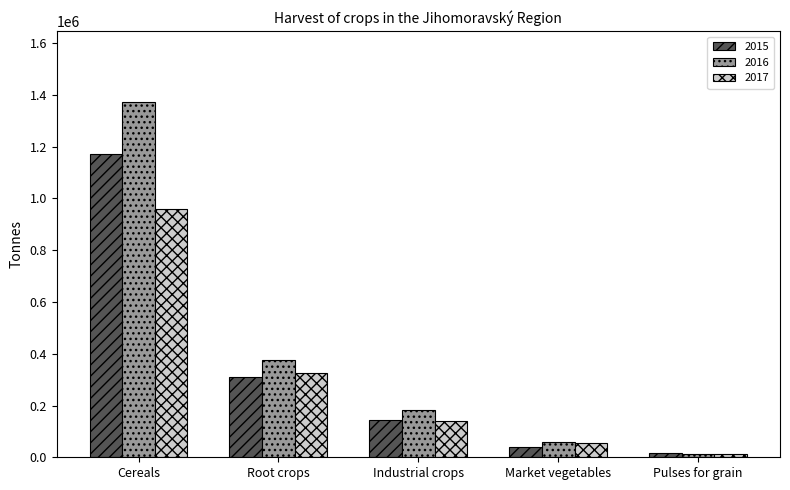

What is the average value of the 2017 series?

299215.3